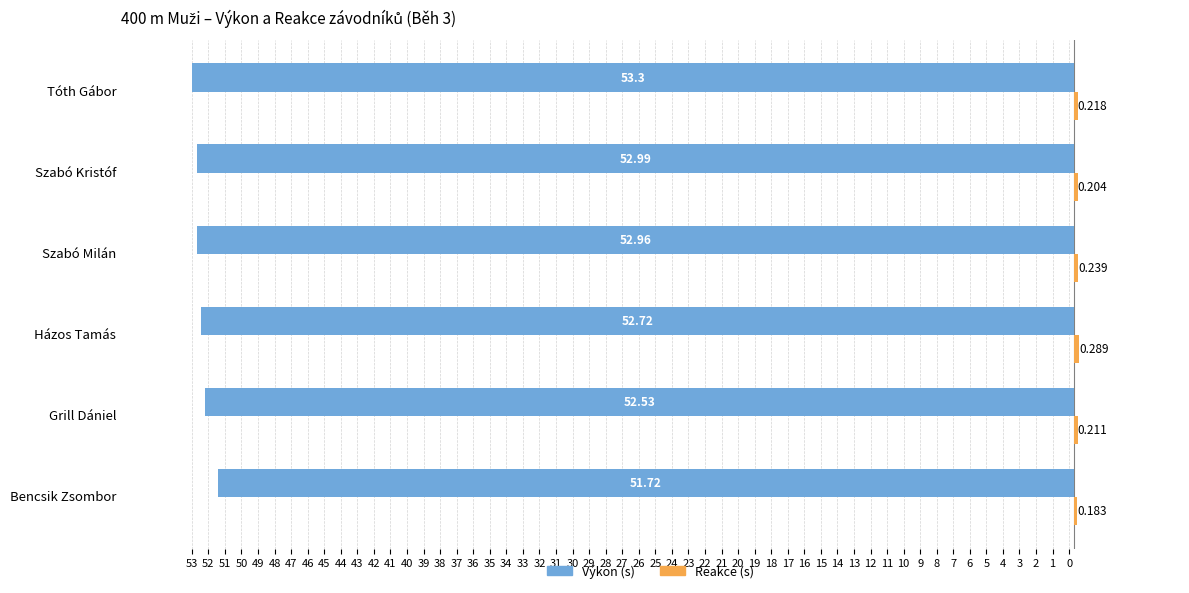

The Reakce series shows 0.1 at Grill Dániel. True or false?

False